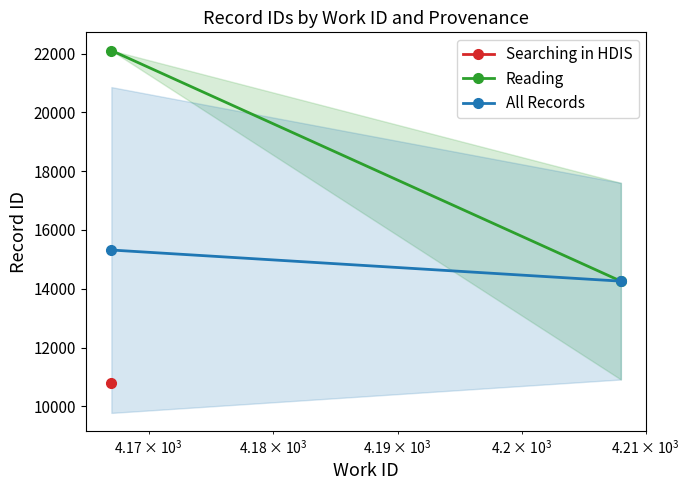

Which series has the largest total across all categories?

Reading